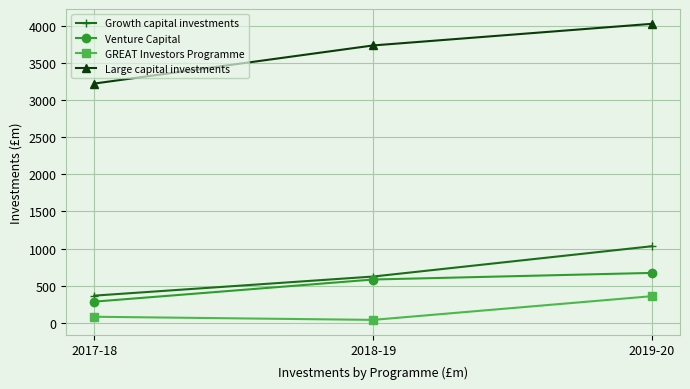

What position from the left is 2018-19?

2